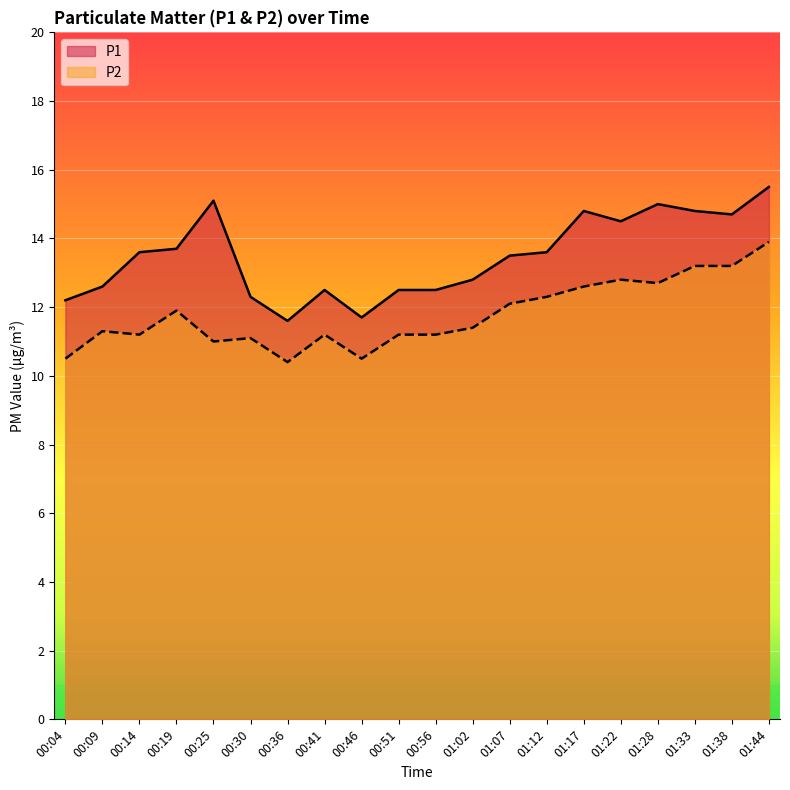

At 01:17, list the series in order from largest to smallest.

P1, P2